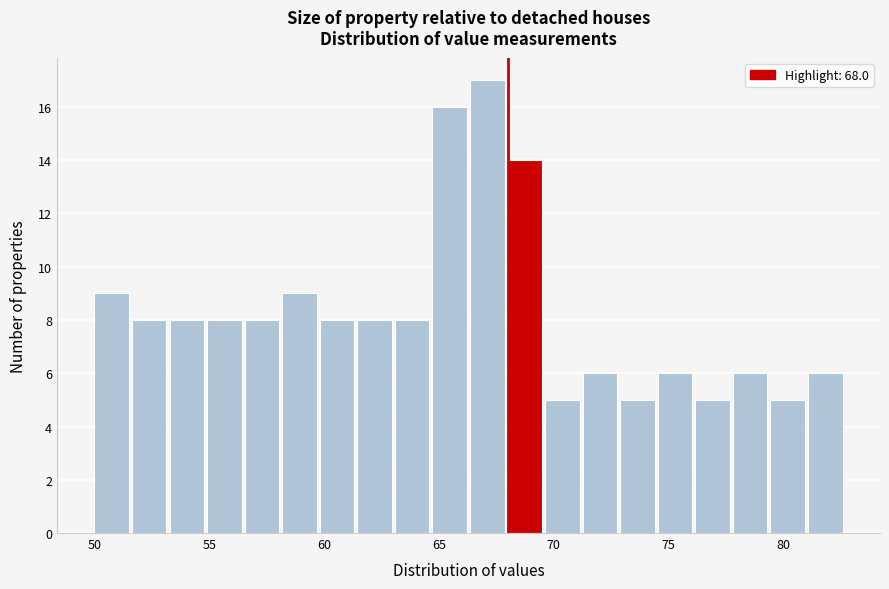

Read against the x-axis, roughly where is the centre of the tallest bar?

67.0